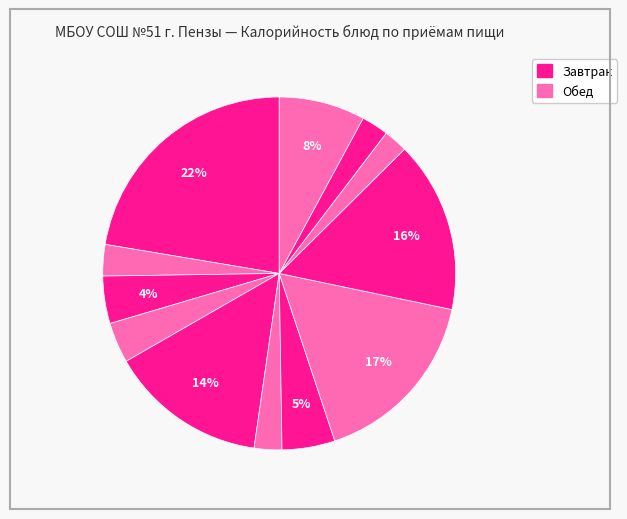

Count the number of slices in the pie.

12